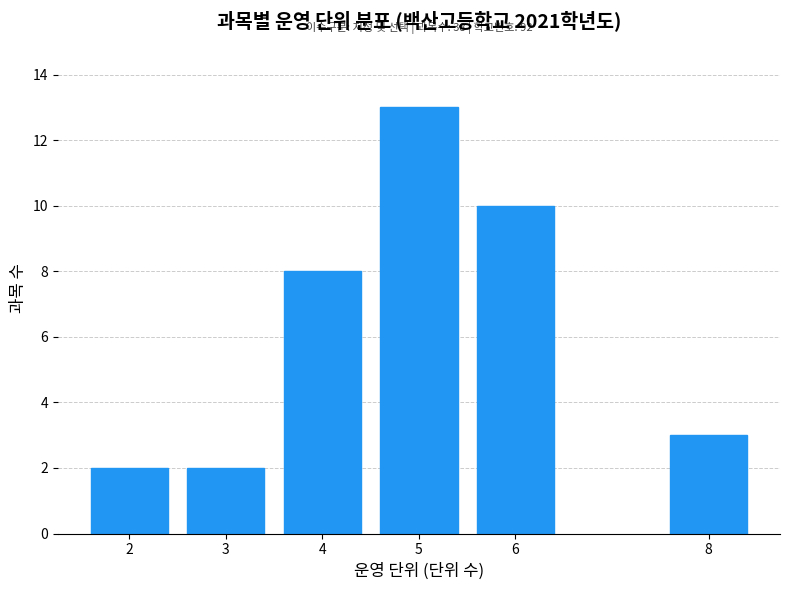

Reading left to right, transcribe all the data shown in this chart.

2	2	8	13	10	3